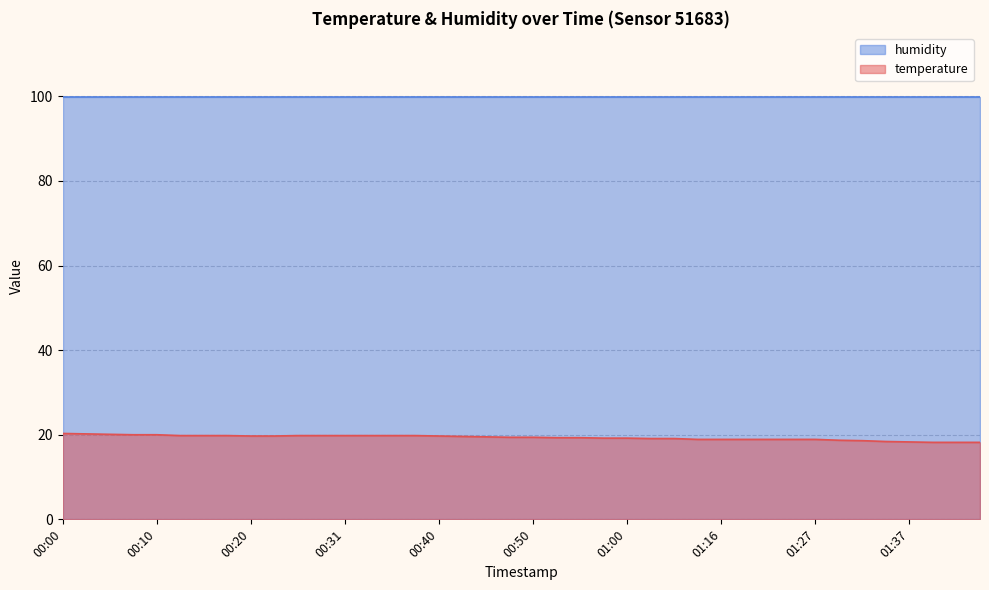

Between 00:20 and 00:10, which is larger?

00:10